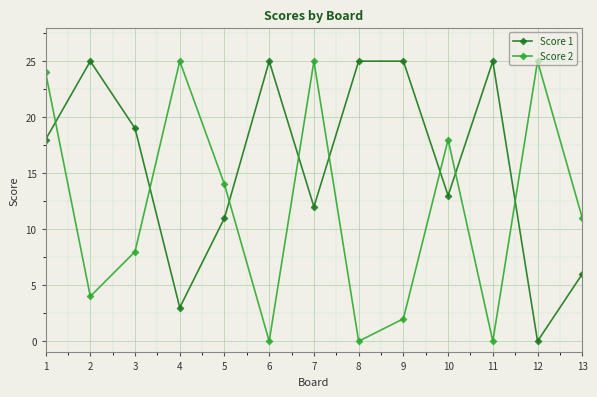

Reading left to right, list all the values displayed in this chart.

Score 1: 18	25	19	3	11	25	12	25	25	13	25	0	6
Score 2: 24	4	8	25	14	0	25	0	2	18	0	25	11